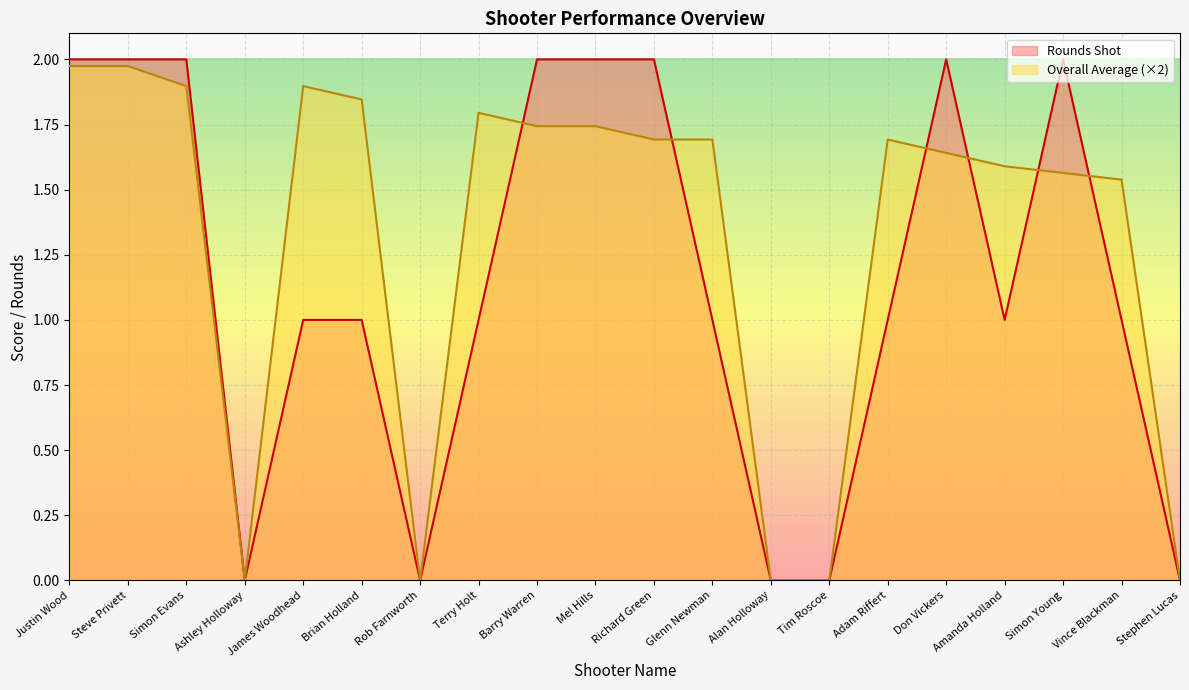

How many lines are shown in the chart?

2